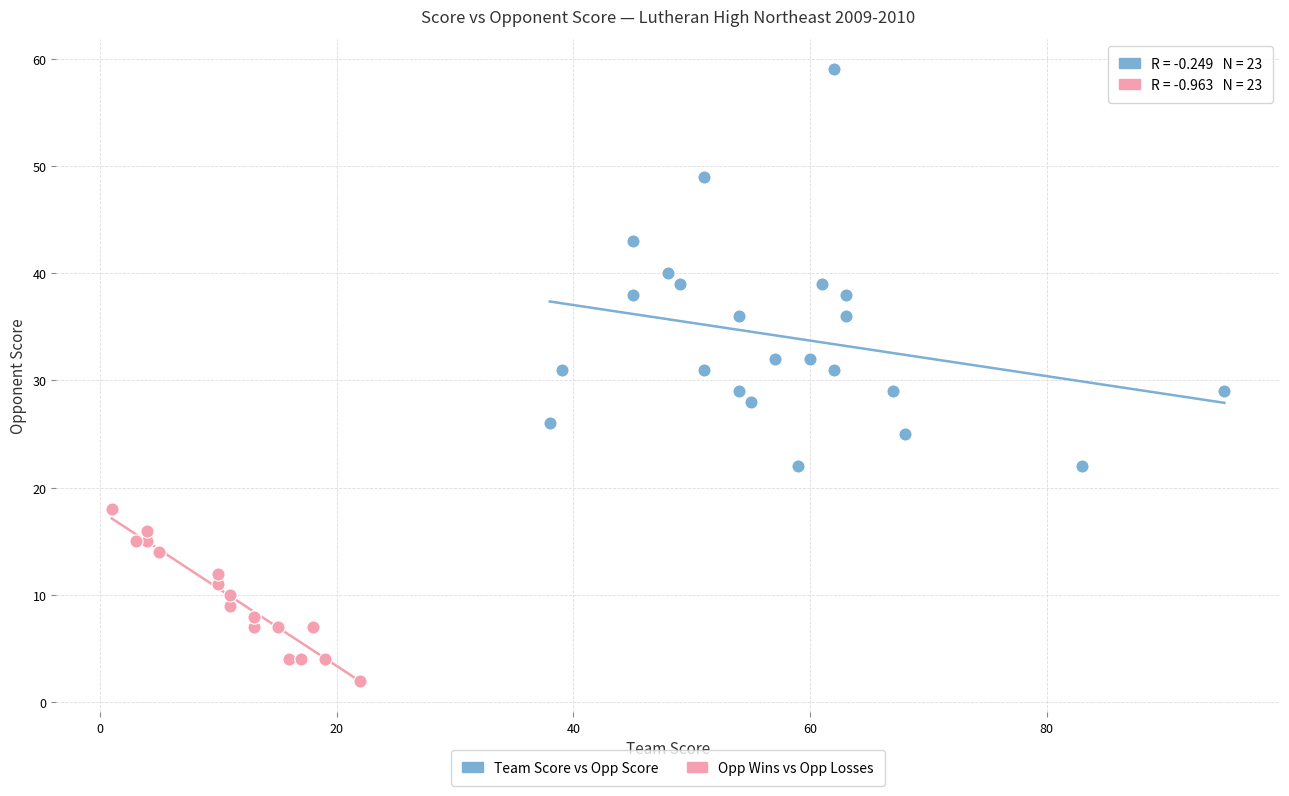

Which series has the largest Y range (max minus min)?

Team Score vs Opp Score